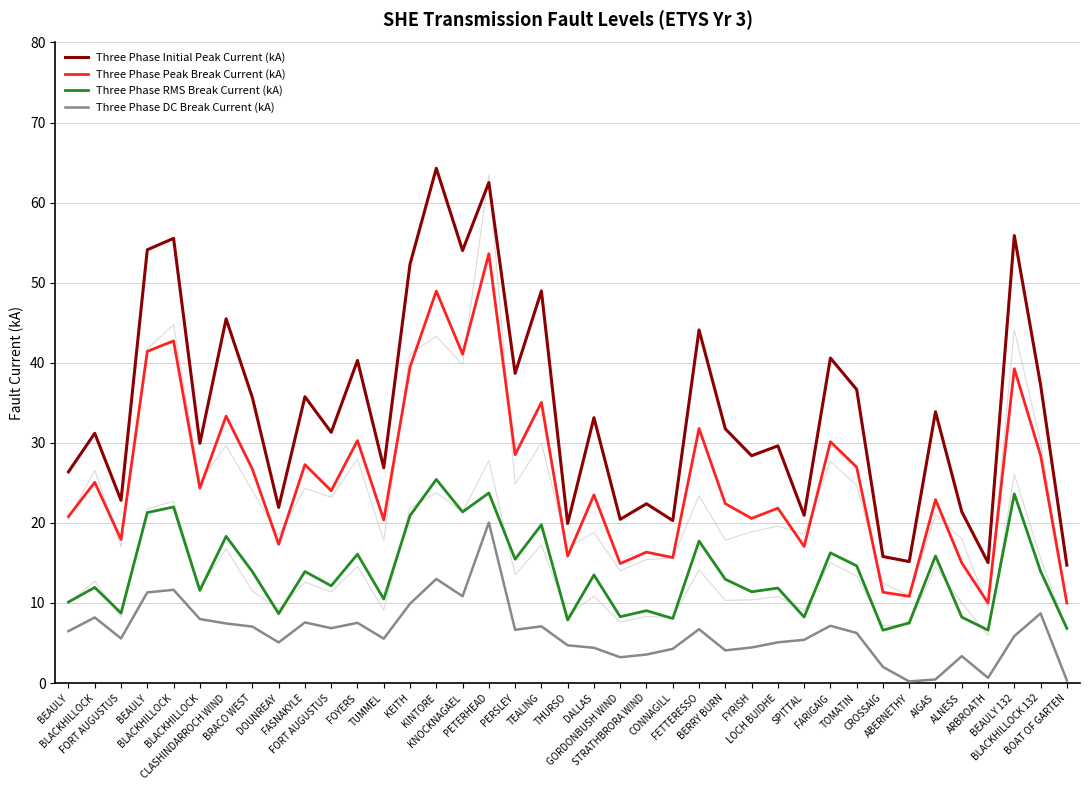

At which label is Three Phase Peak Break Current (kA) closest to 31?

FOYERS